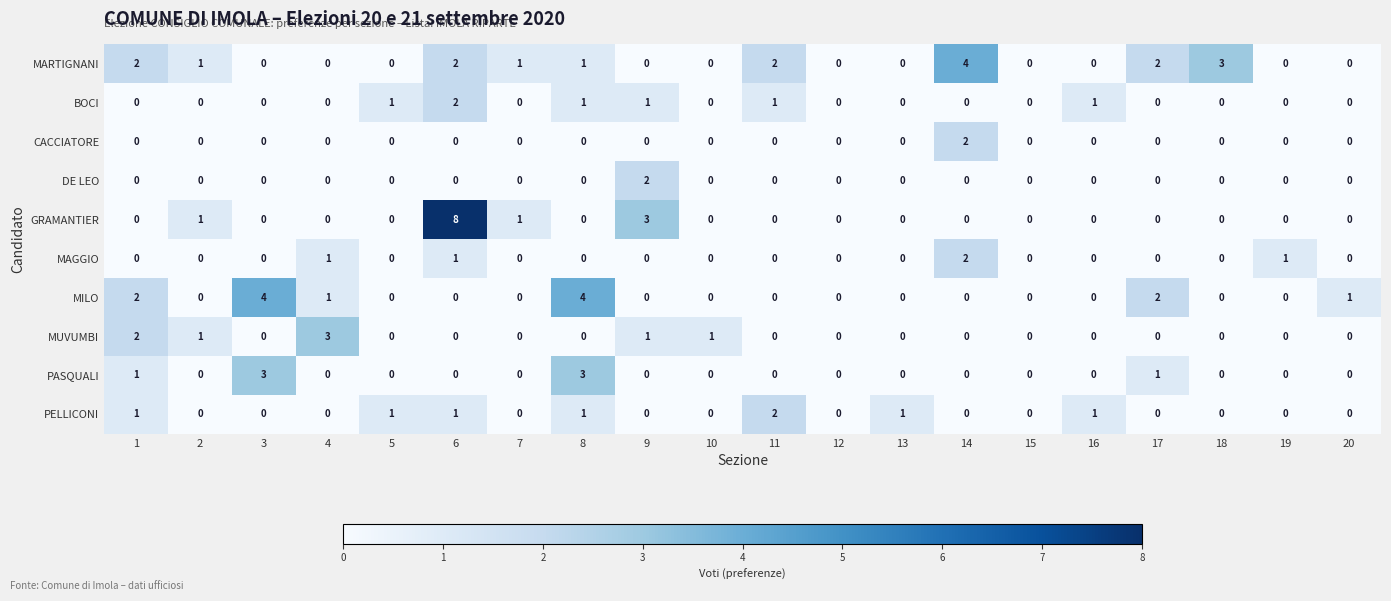

What is the greatest value displayed?

8